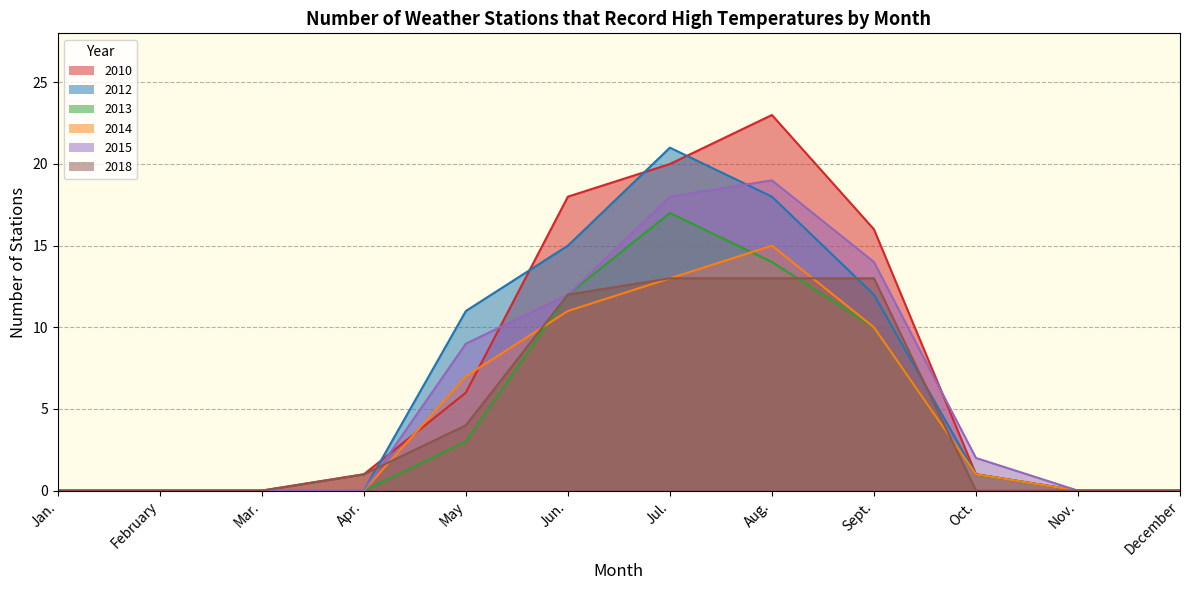

True or false: 2014 and 2012 intersect in this chart.

False